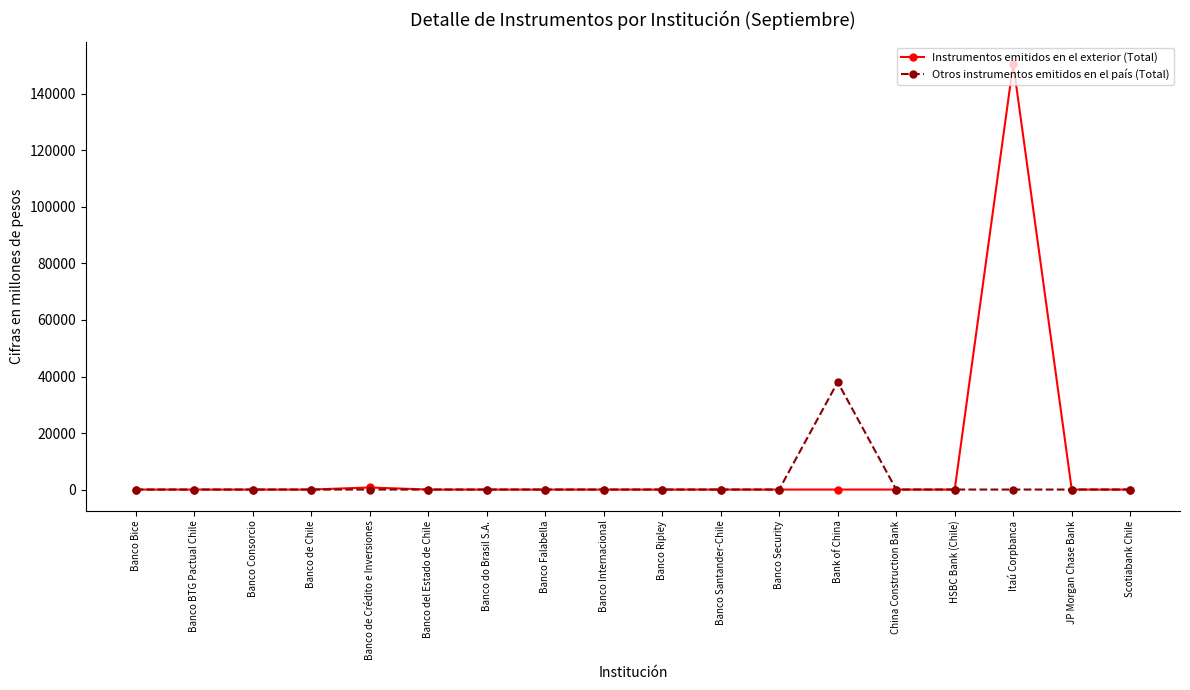

List the series in order of their peak value, lowest first.

Otros instrumentos emitidos en el país (Total), Instrumentos emitidos en el exterior (Total)